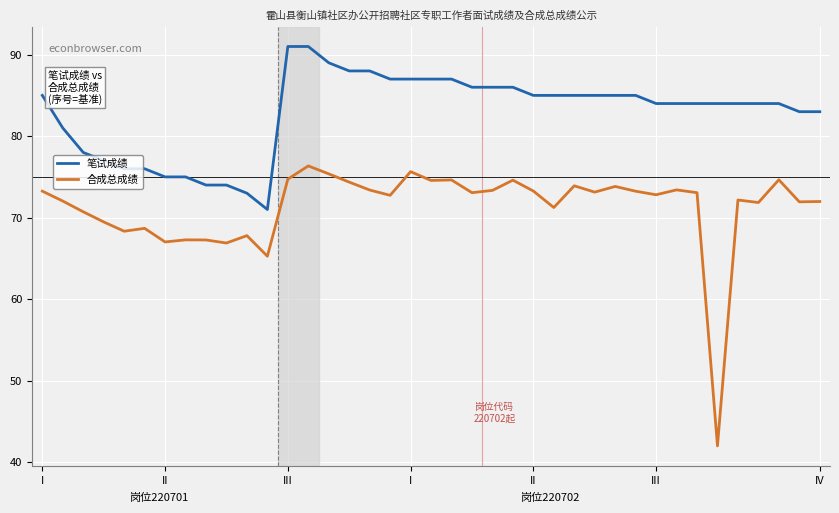

Which series has the largest total across all categories?

笔试成绩